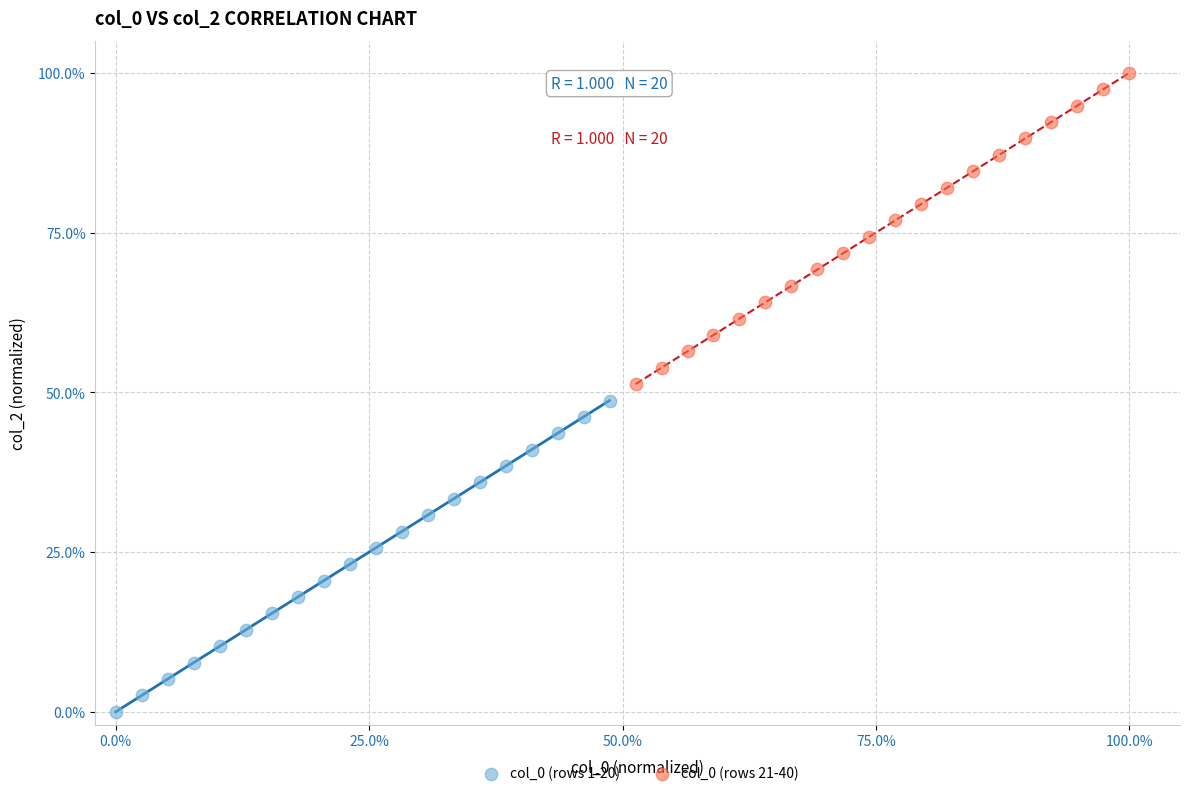

Which series contains the highest Y value?

col_0 (rows 21-40)